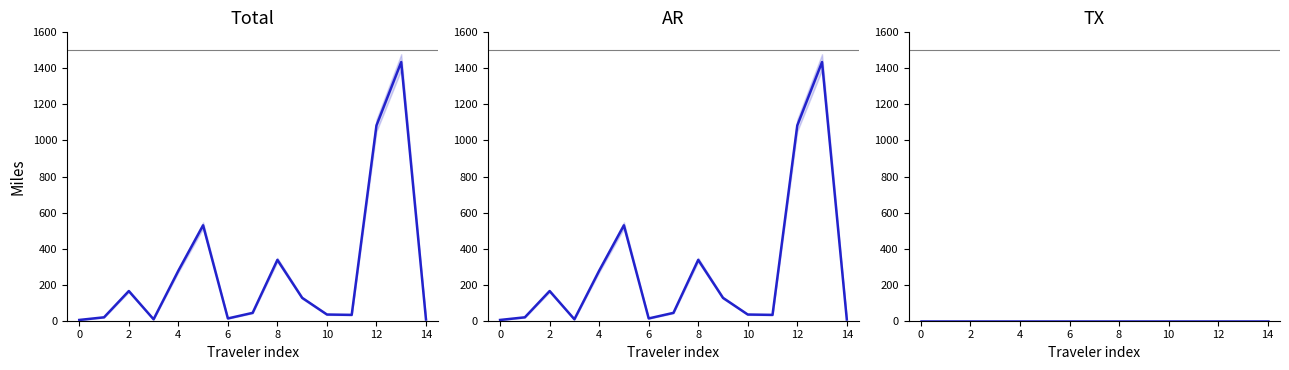

Does the chart display data point markers on the line(s)?

No